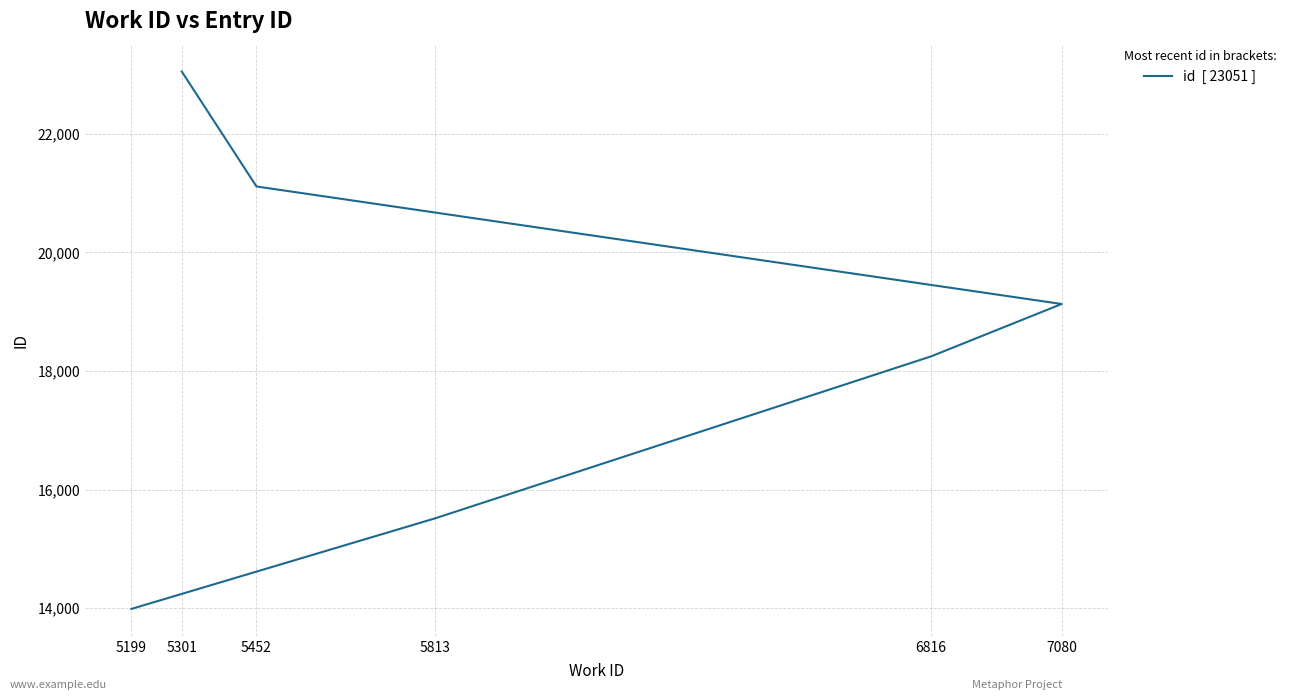

The chart shows a value of 13989 at 5199. True or false?

True